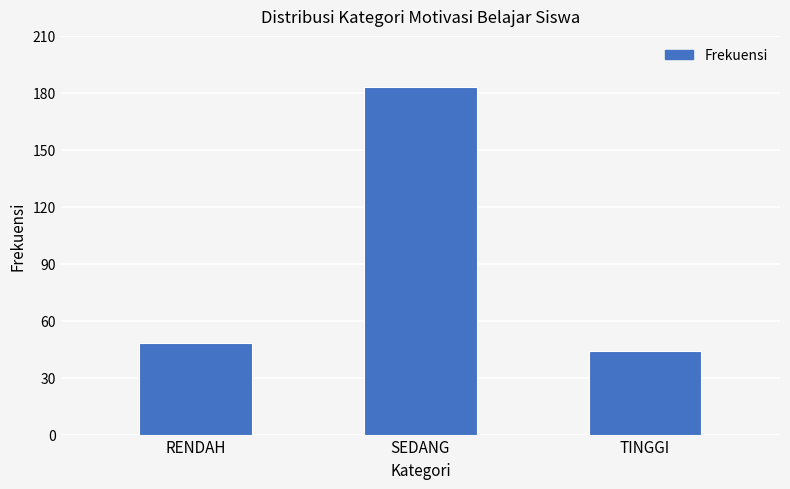

What is the value of the 1st bar from the left?

48